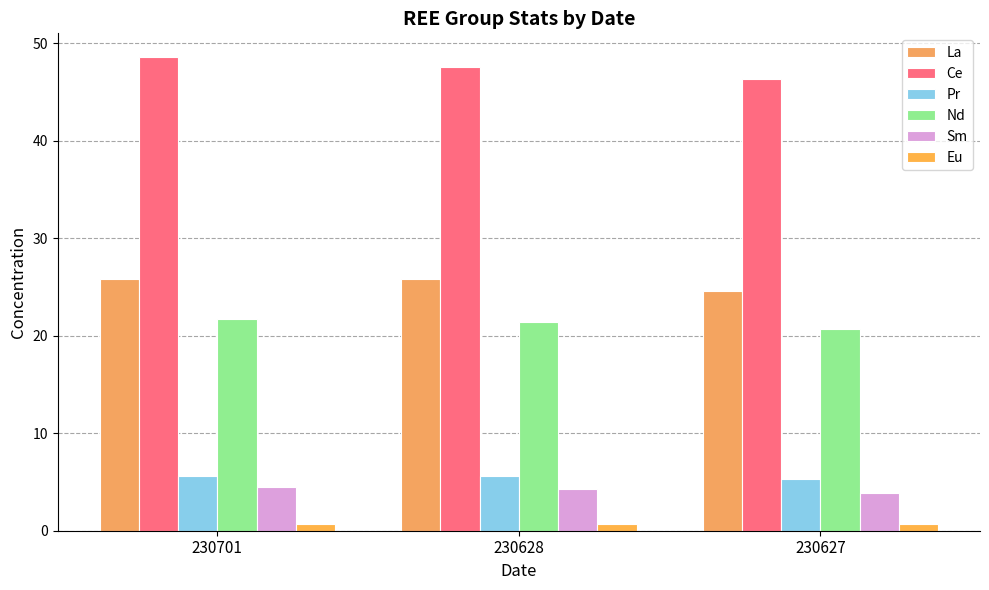

The value of Pr at 230628 is 5.6. True or false?

True